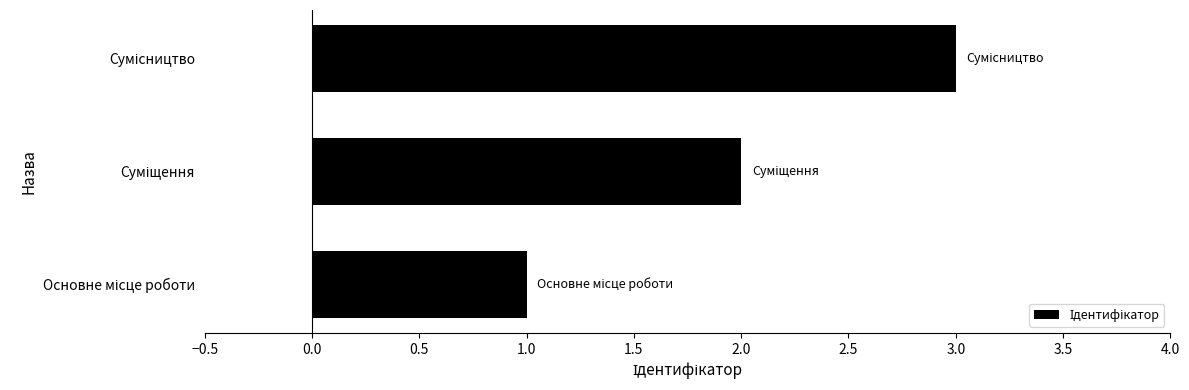

What is the greatest value displayed?

3